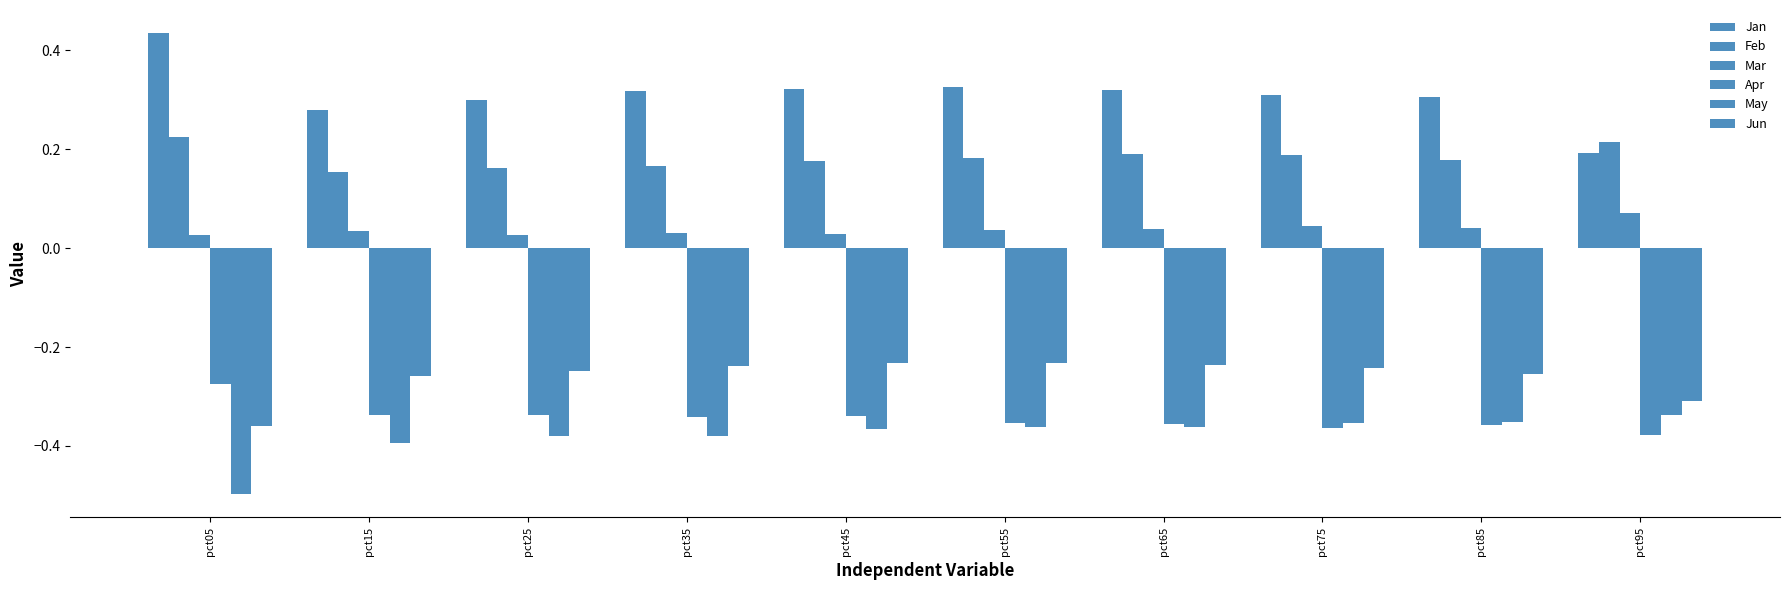

Does the chart contain any negative values?

Yes